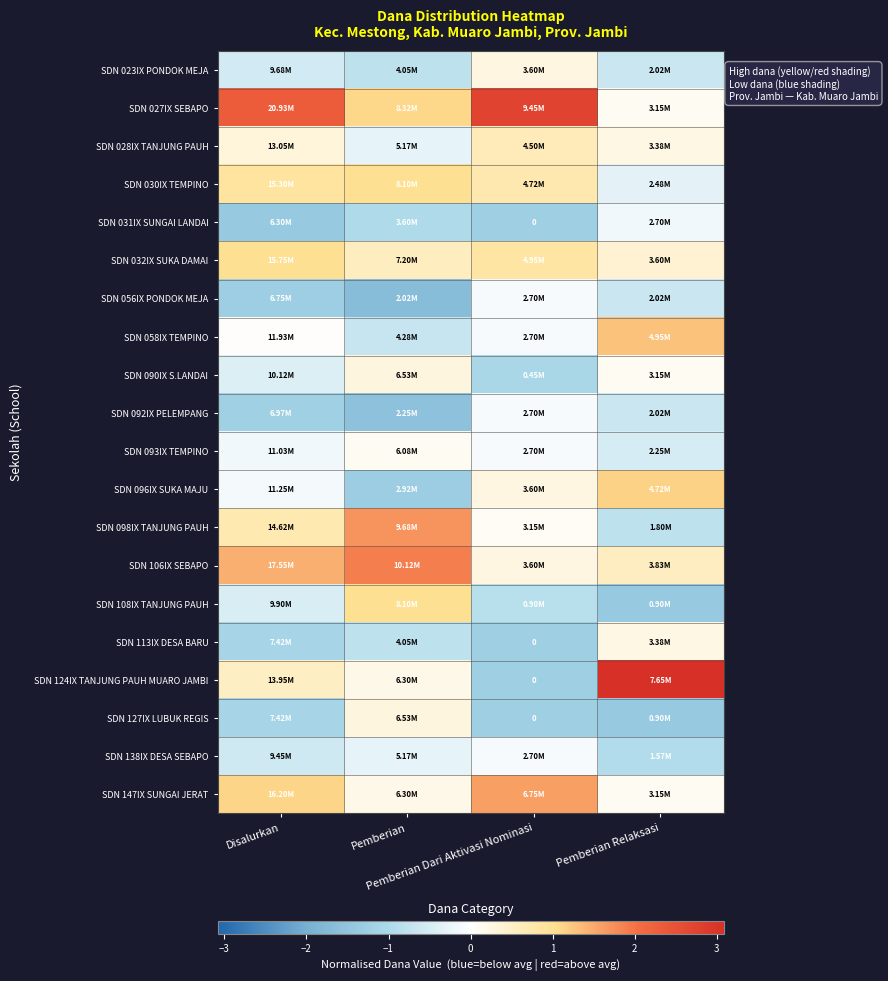

What is the minimum value for SDN 058IX TEMPINO?

-0.7